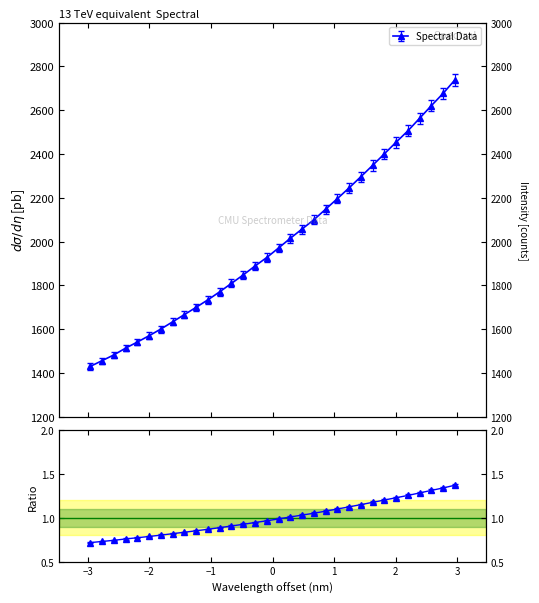

Which has a higher value, 218.8244 or 220.3533?

220.3533